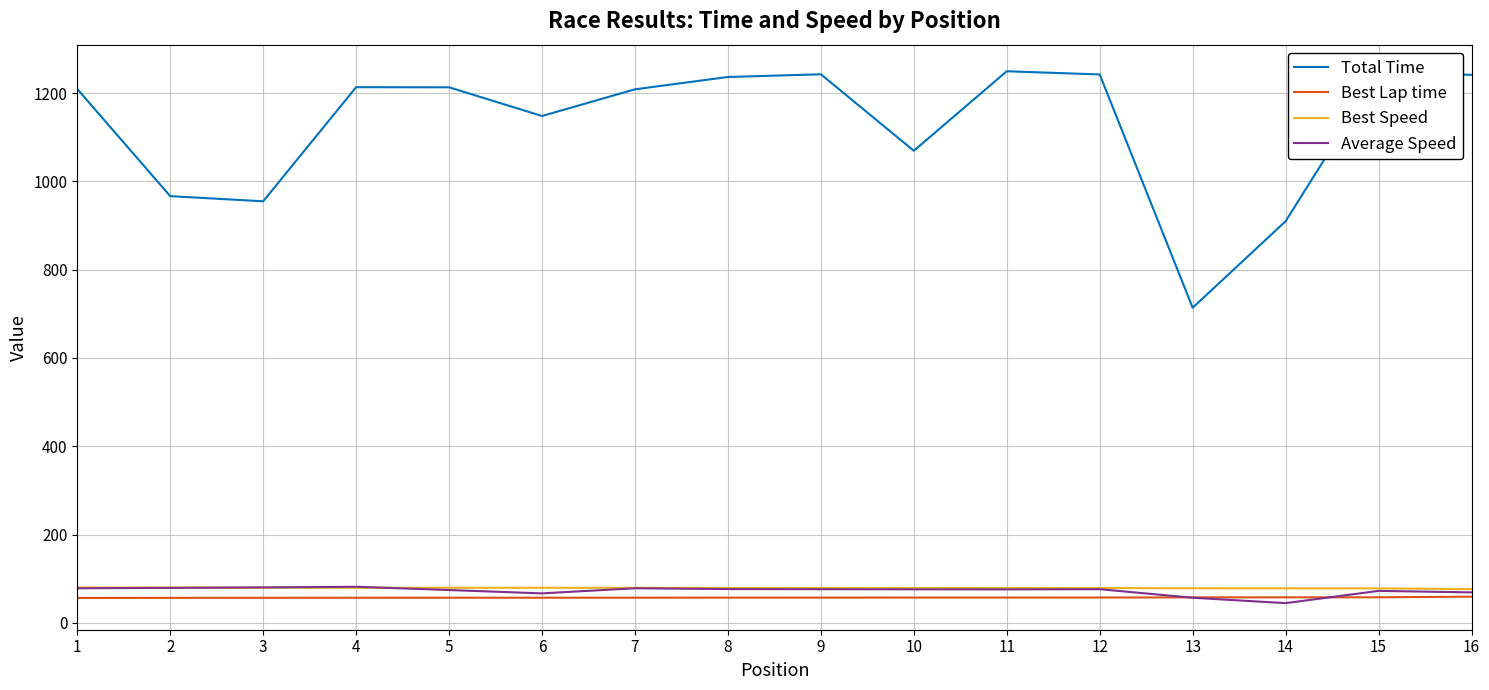

The Average Speed series shows 74.2 at 5. True or false?

True